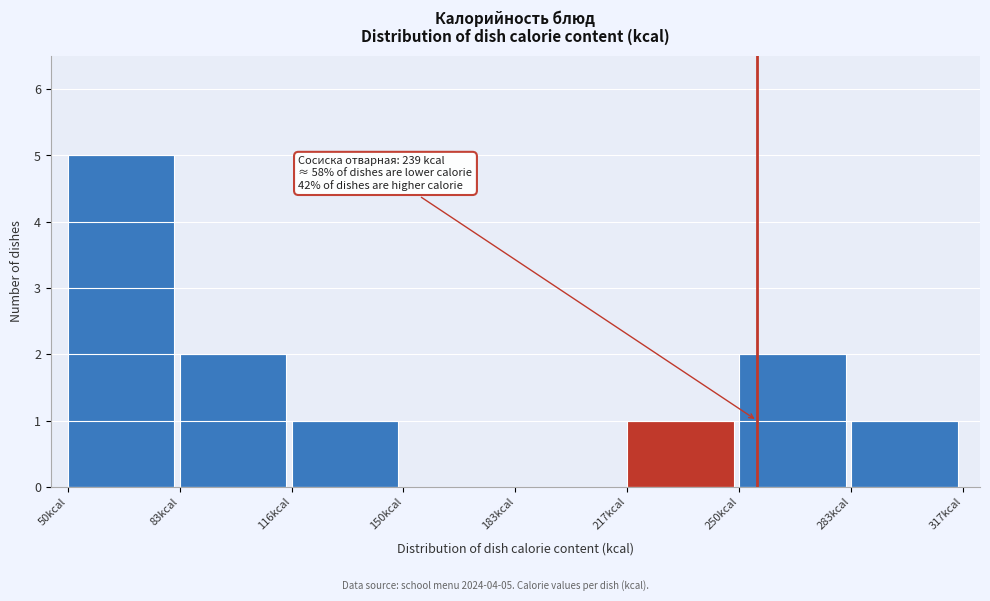

Over which range of the x-axis is the bar tallest?

50 to 85